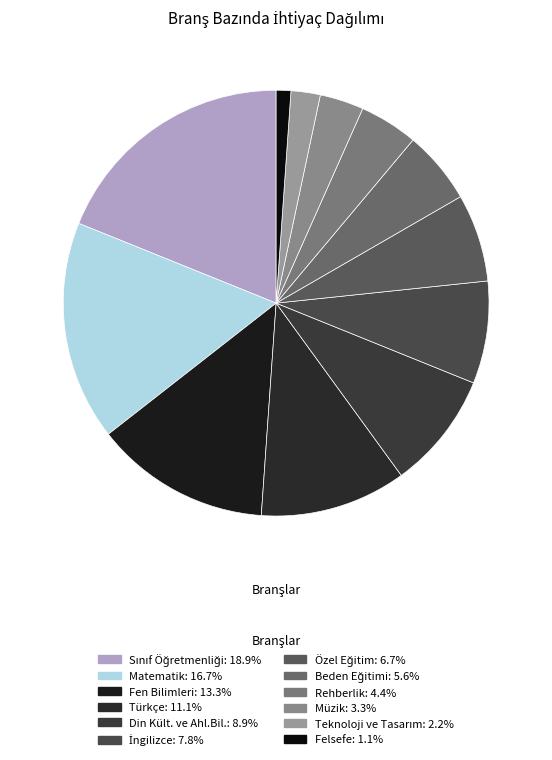

How many segments does this pie chart have?

12